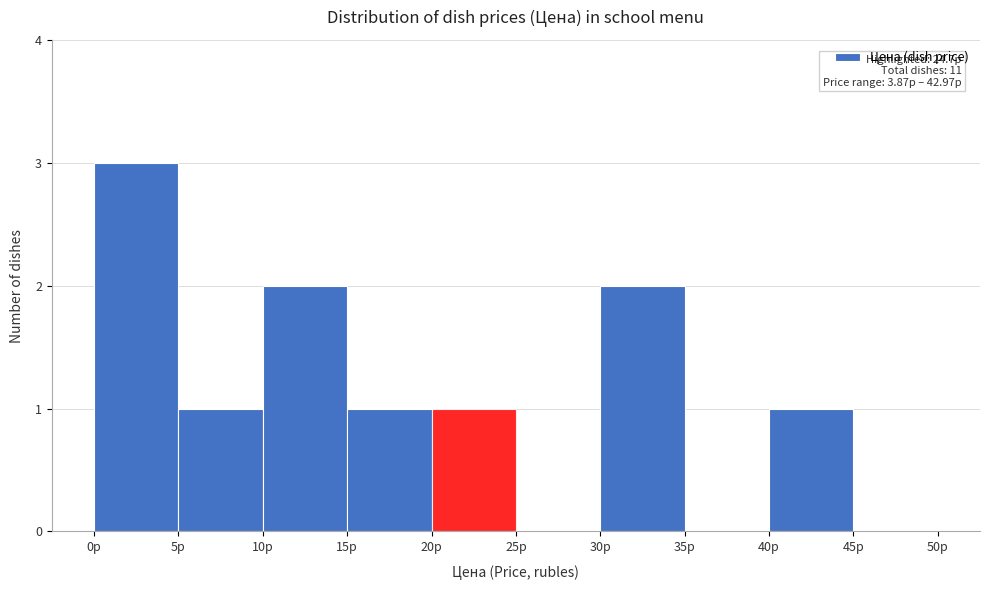

Over which range of the x-axis is the bar tallest?

0 to 5